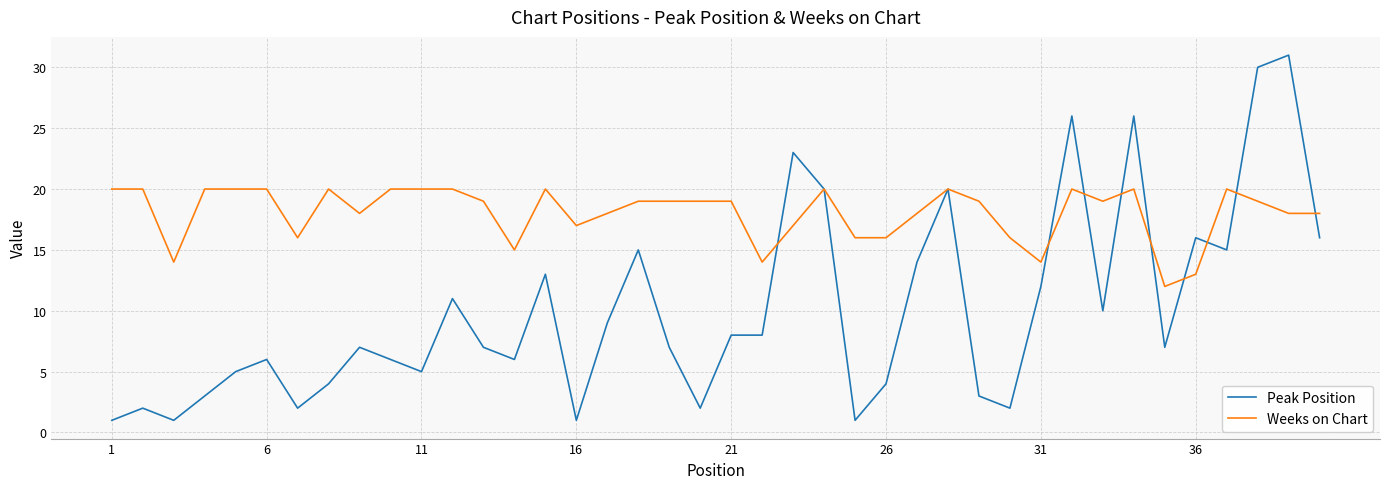

What is the greatest value displayed?

31